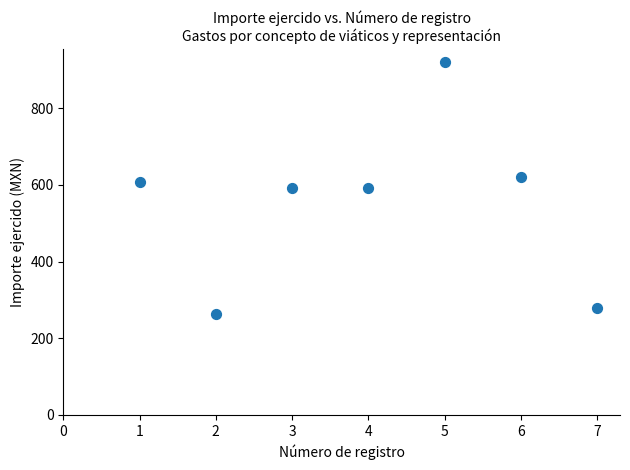

What is the range of Y values (max minus min)?

656.9